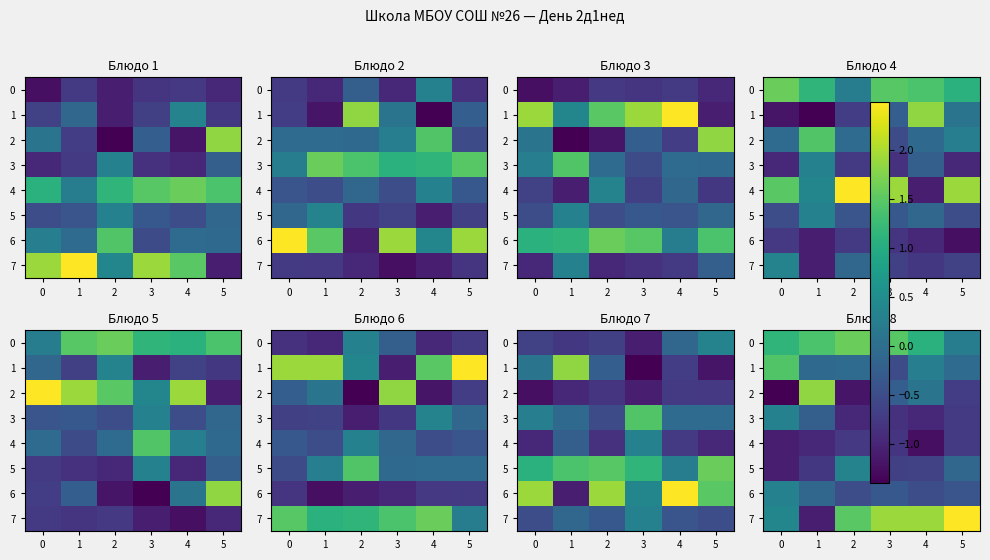

At how many categories does at least one series exceed -1?

6